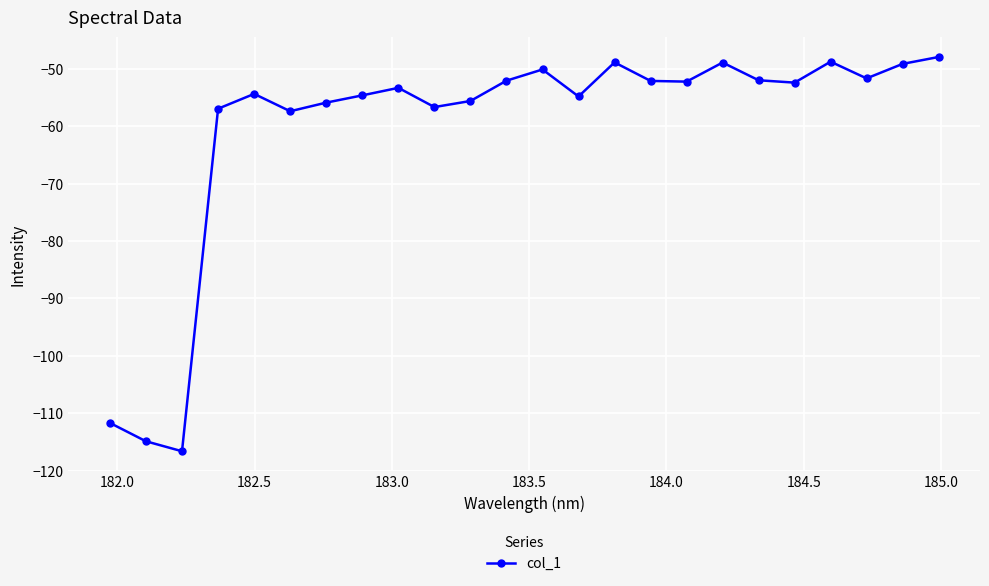

What is the average value?

-60.4